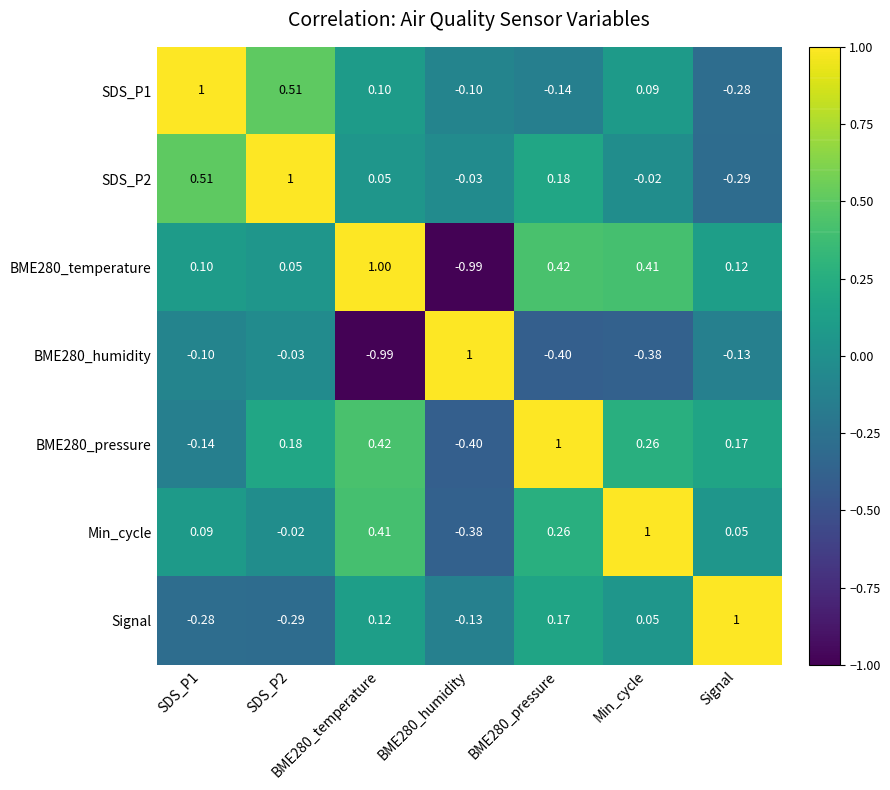

Is the value of SDS_P1 at SDS_P2 greater than the value of BME280_humidity at SDS_P2?

Yes